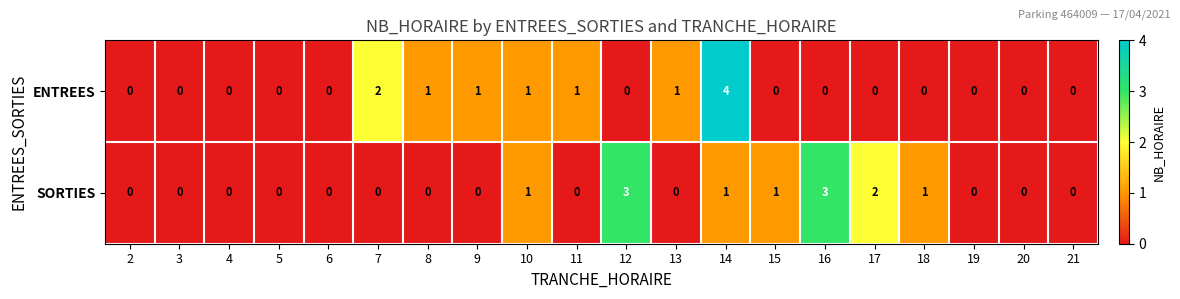

Which series has the widest spread of values?

ENTREES